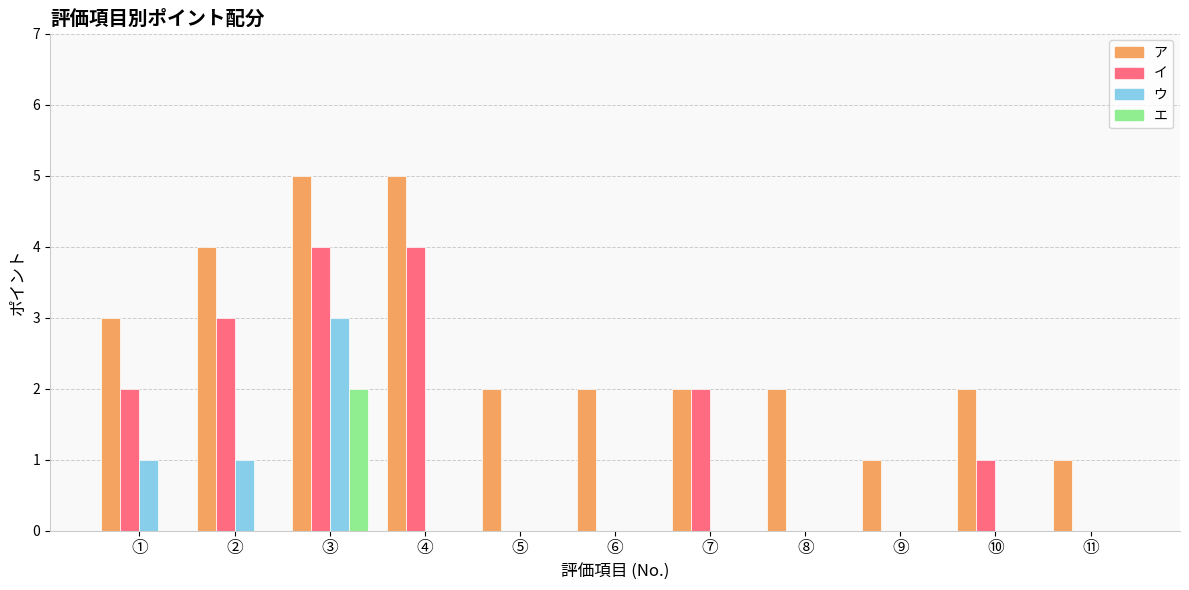

Which series changed the most between ⑧ and ⑪?

ア